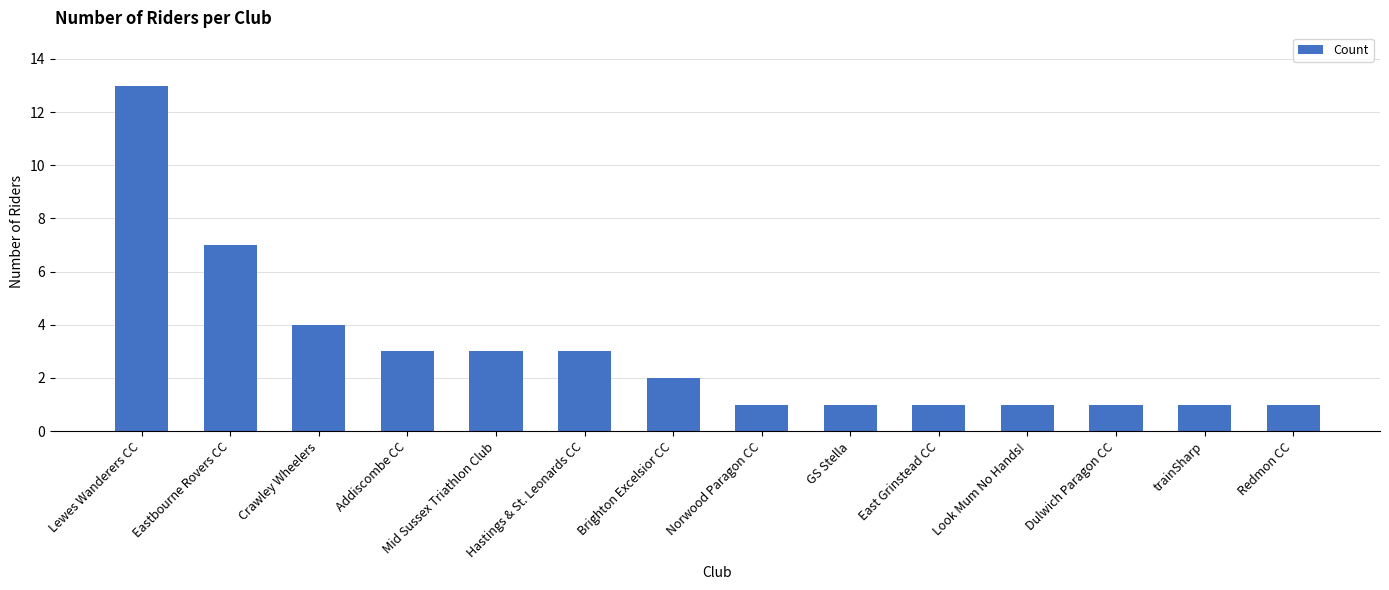

The chart shows a value of 1 at Hastings & St. Leonards CC. True or false?

False